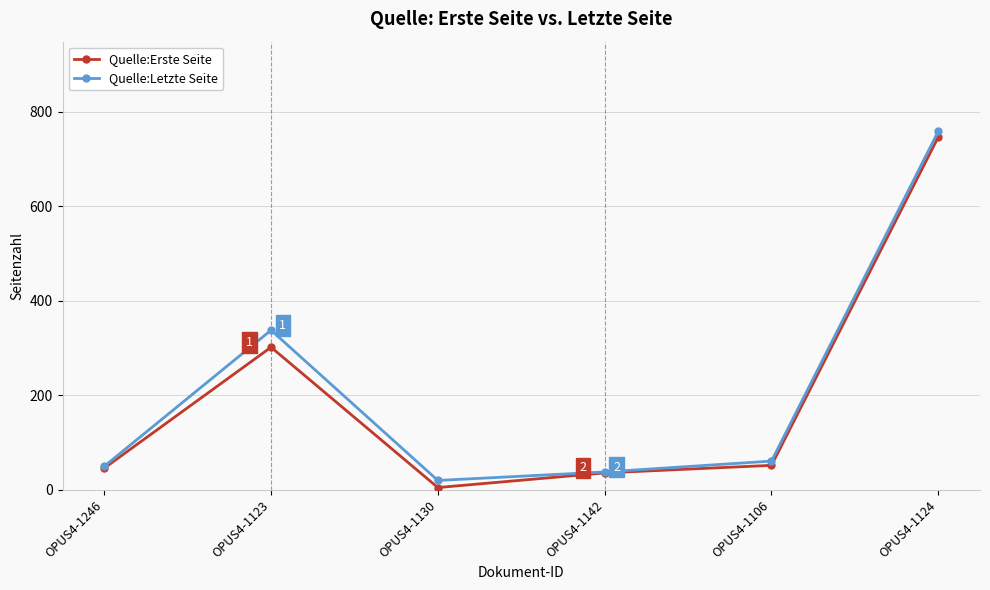

How many categories are shown in the chart?

6